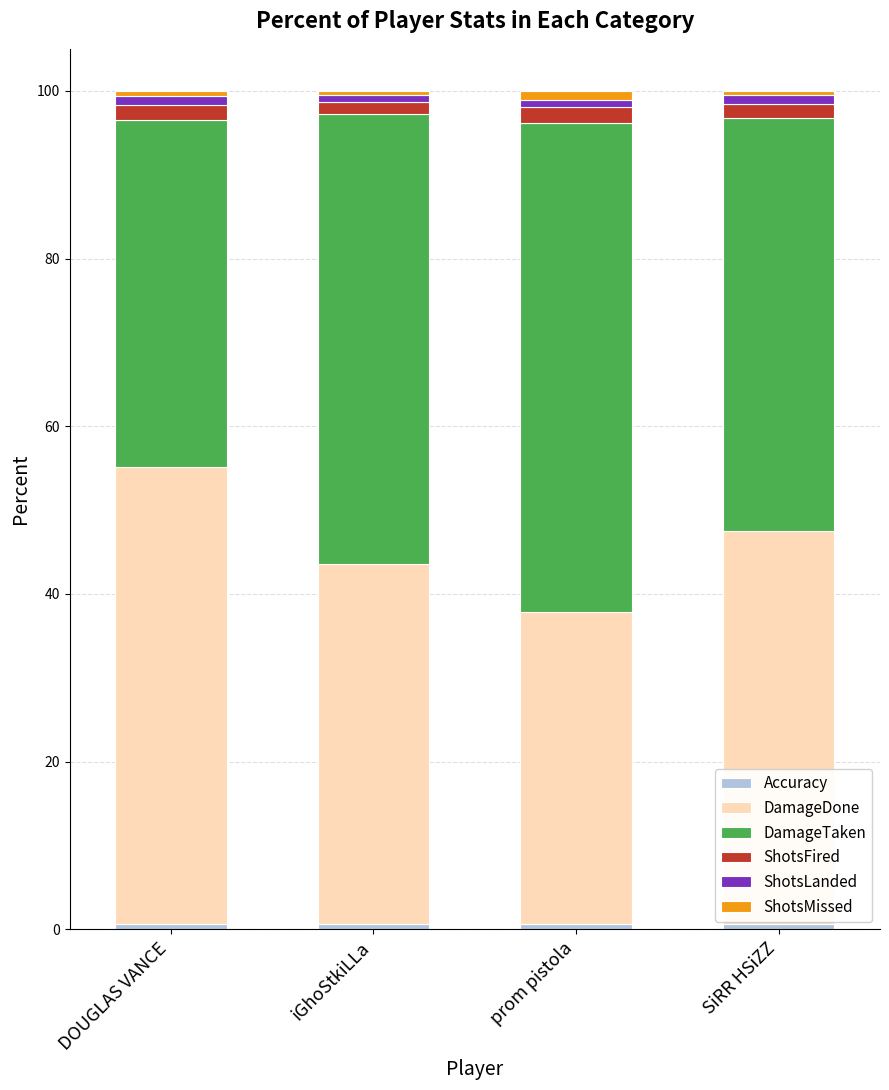

Read the ShotsLanded value at DOUGLAS VANCE.

1.1